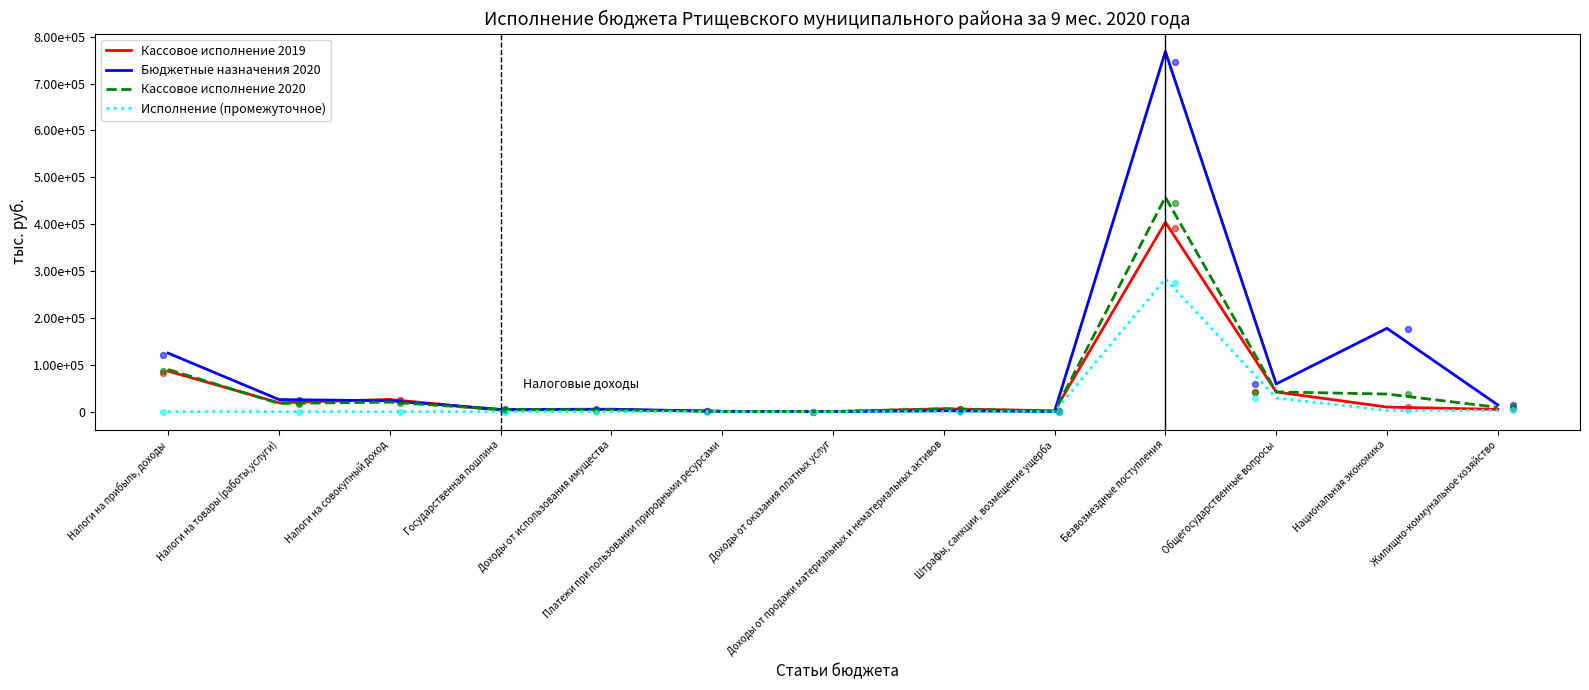

What is the total value across all series at Доходы от использования имущества?

13252.8